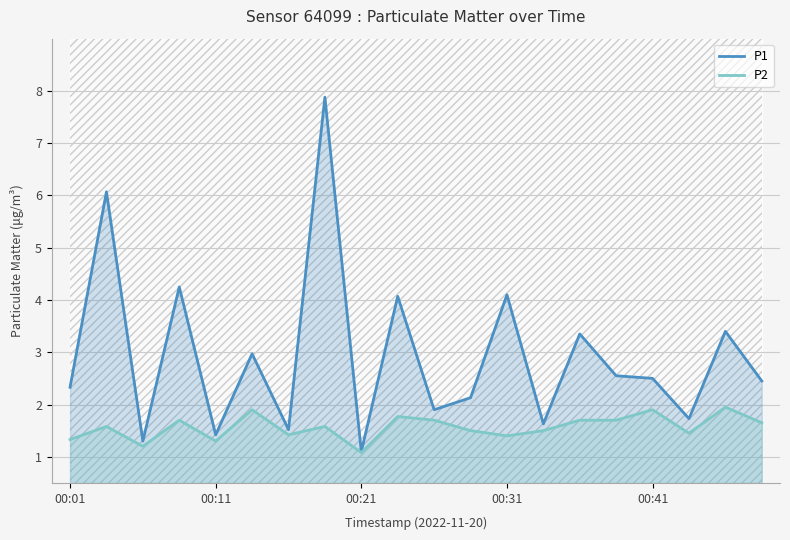

The value of P1 at 00:31 is 4.1. True or false?

True